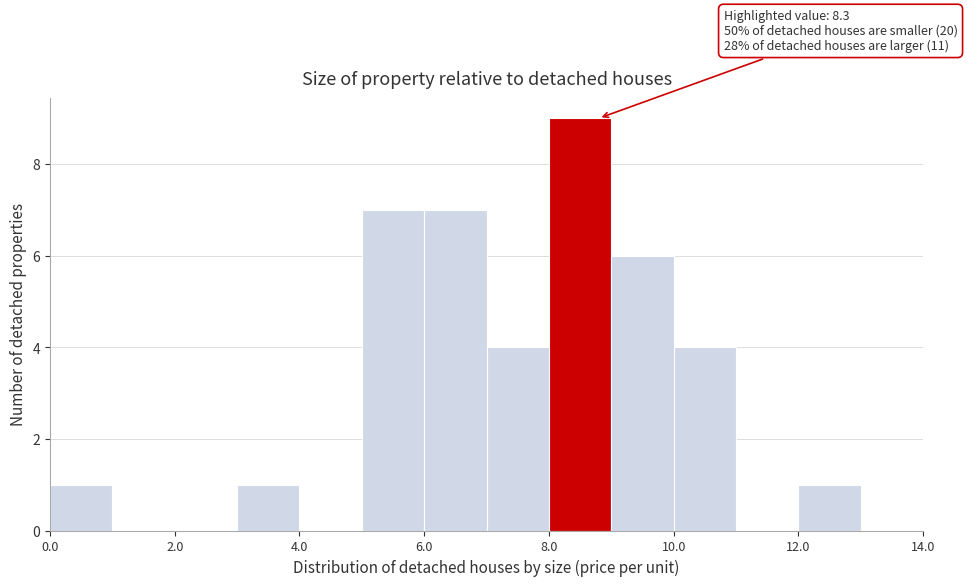

Which range on the x-axis has the tallest bar?

8 to 9